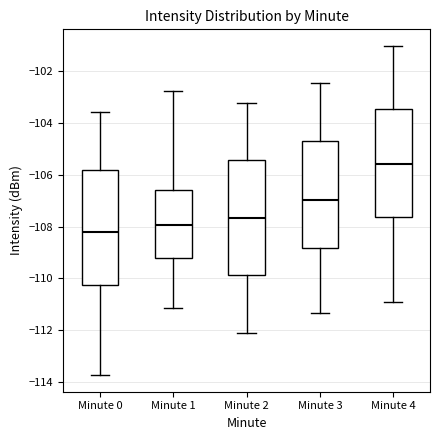

Where does the lower whisker of the box for Minute 4 end on the y-axis? The values are not printed on the chart, so give them approximately, as read against the axis.

-111.0